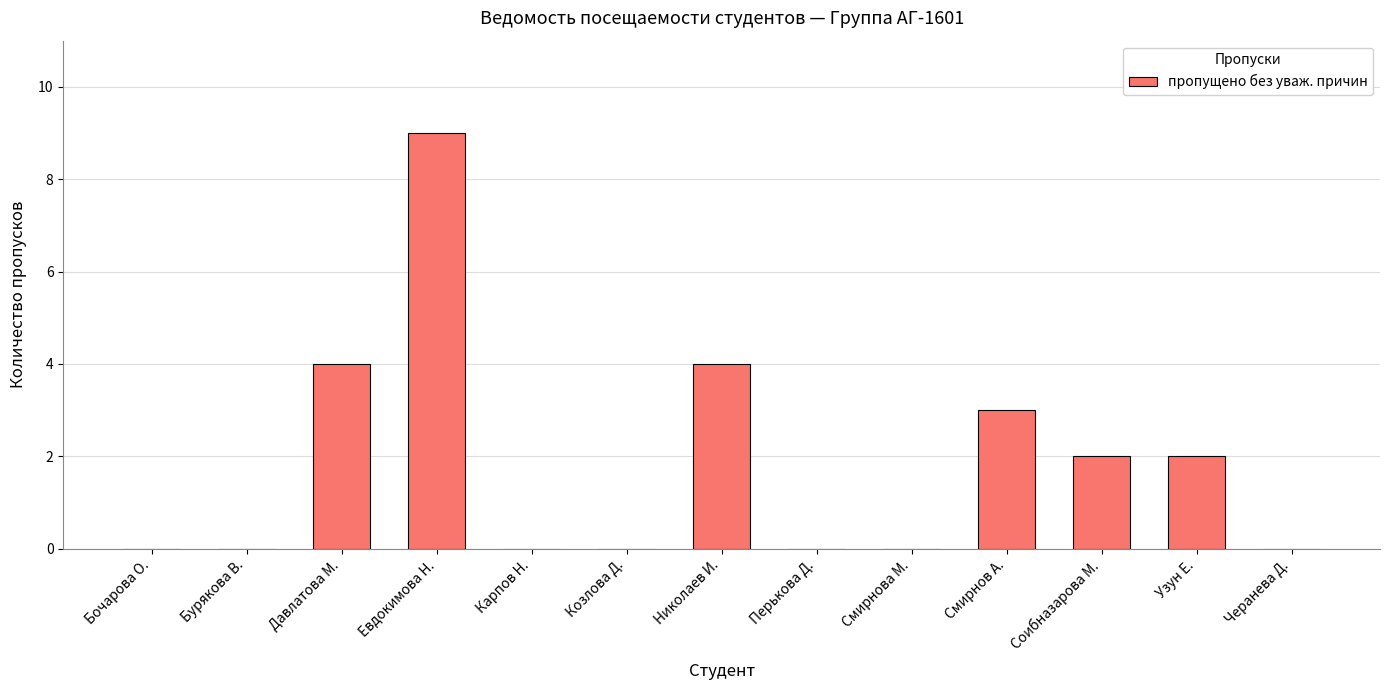

What is the sum of the values at Бочарова О. and Давлатова М.?

4